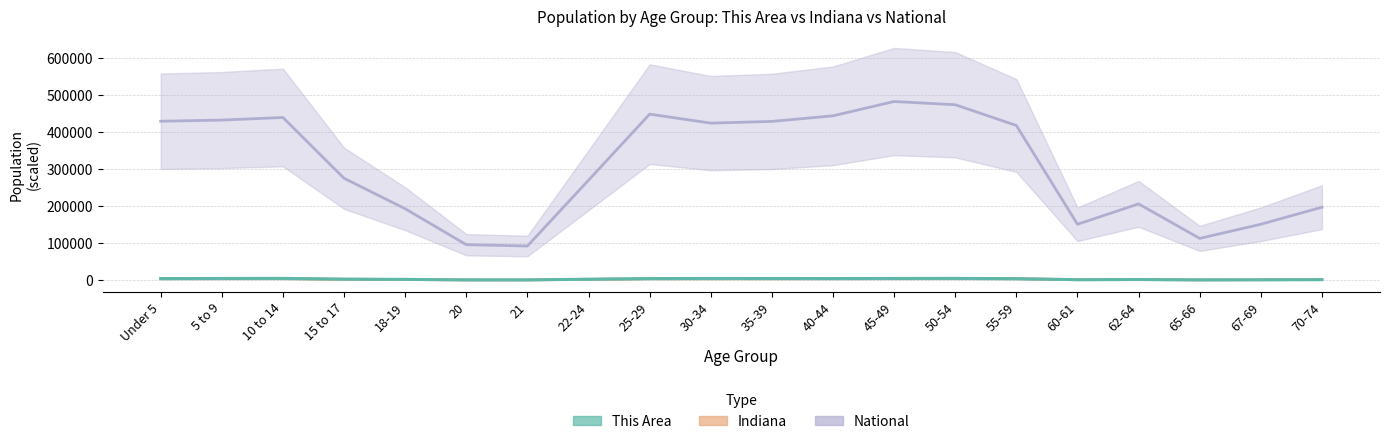

Reading right to left, list all the values displayed in this chart.

This Area: 1643.0	1300.0	1053.0	1967.0	1542.0	4355.0	5076.0	4952.0	4699.0	4816.0	4936.0	4597.0	2804.0	1063.0	1088.0	2352.0	3079.0	5097.0	4924.0	4529.0
Indiana: 2056.1	1588.8	1167.1	2134.1	1596.0	4452.3	5030.0	5042.0	4508.7	4436.3	4338.5	4463.1	2752.3	1003.3	1053.1	2109.4	2949.3	4810.3	4732.1	4617.8
National: 197407.8	151390.7	113189.4	206472.3	151355.9	418400.1	474428.2	483161.5	444488.6	429354.1	424725.5	448975.5	270480.3	92644.6	96151.7	193321.0	275622.4	439940.3	432950.1	429816.2